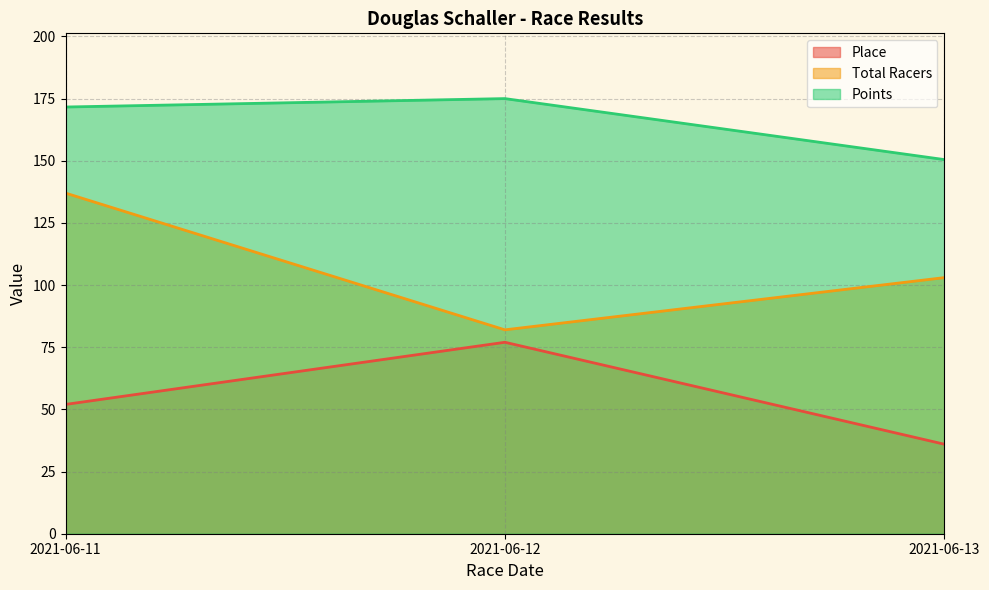

What value does the Place series have at 2021-06-13?

36.0